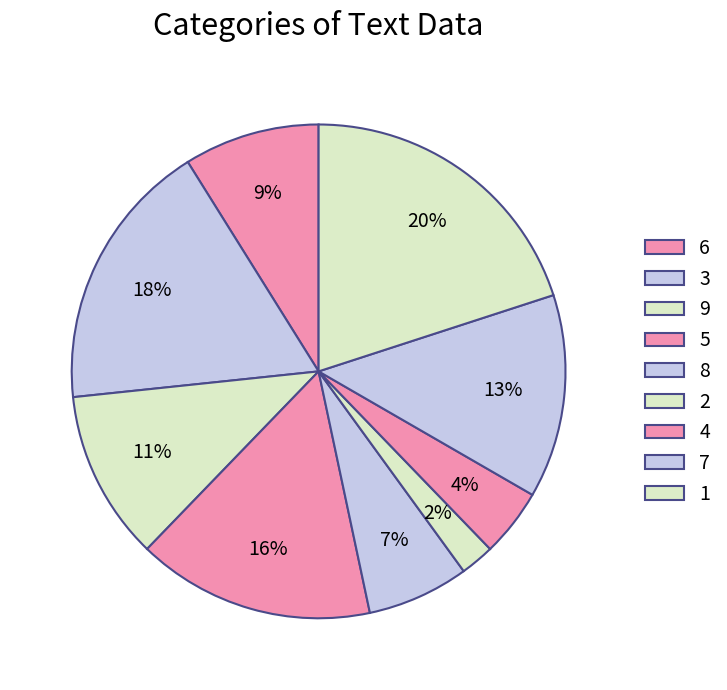

Count the number of slices in the pie.

9